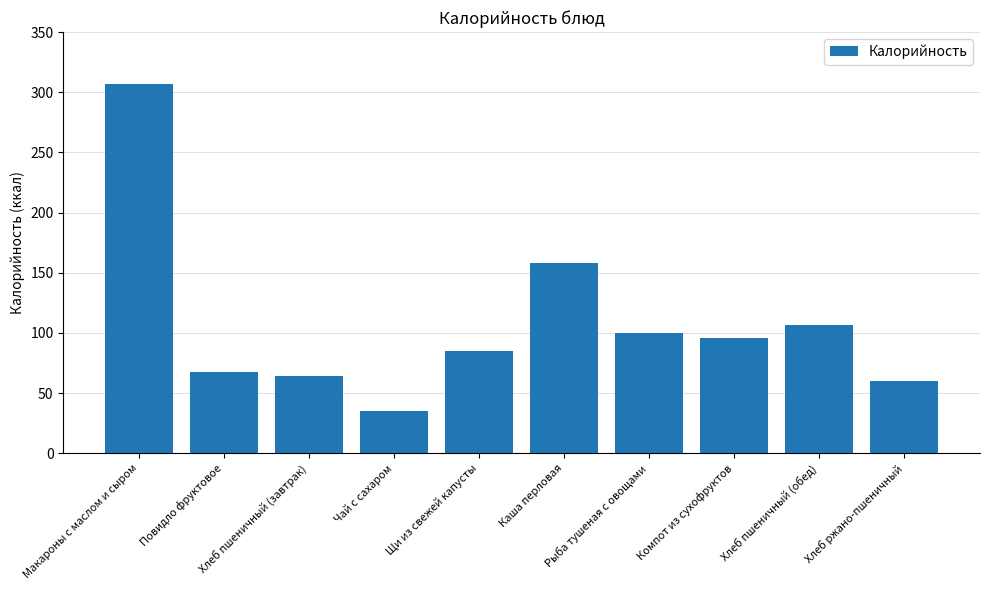

What is the change in value from Хлеб пшеничный (завтрак) to Чай с сахаром?

-29.1